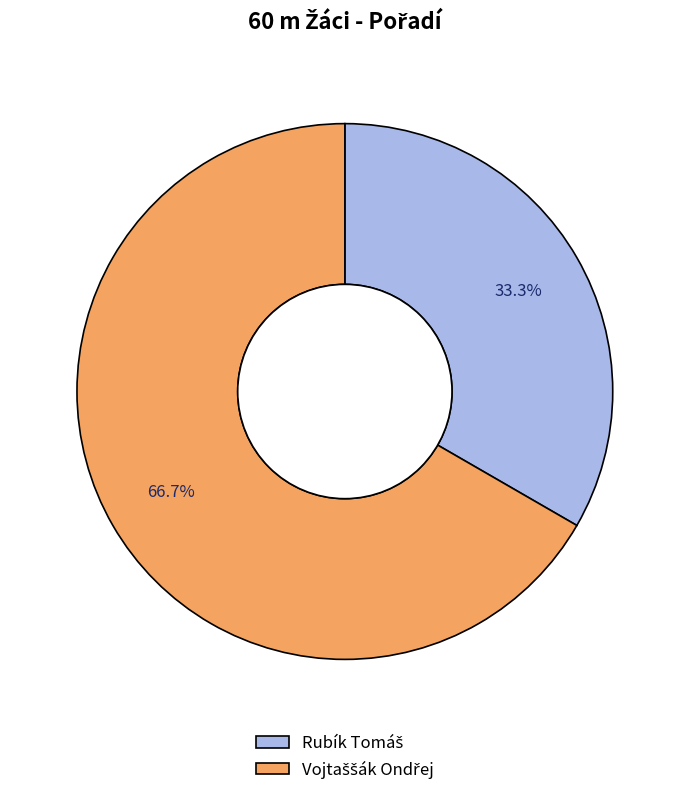

Does any single category account for the majority?

Yes